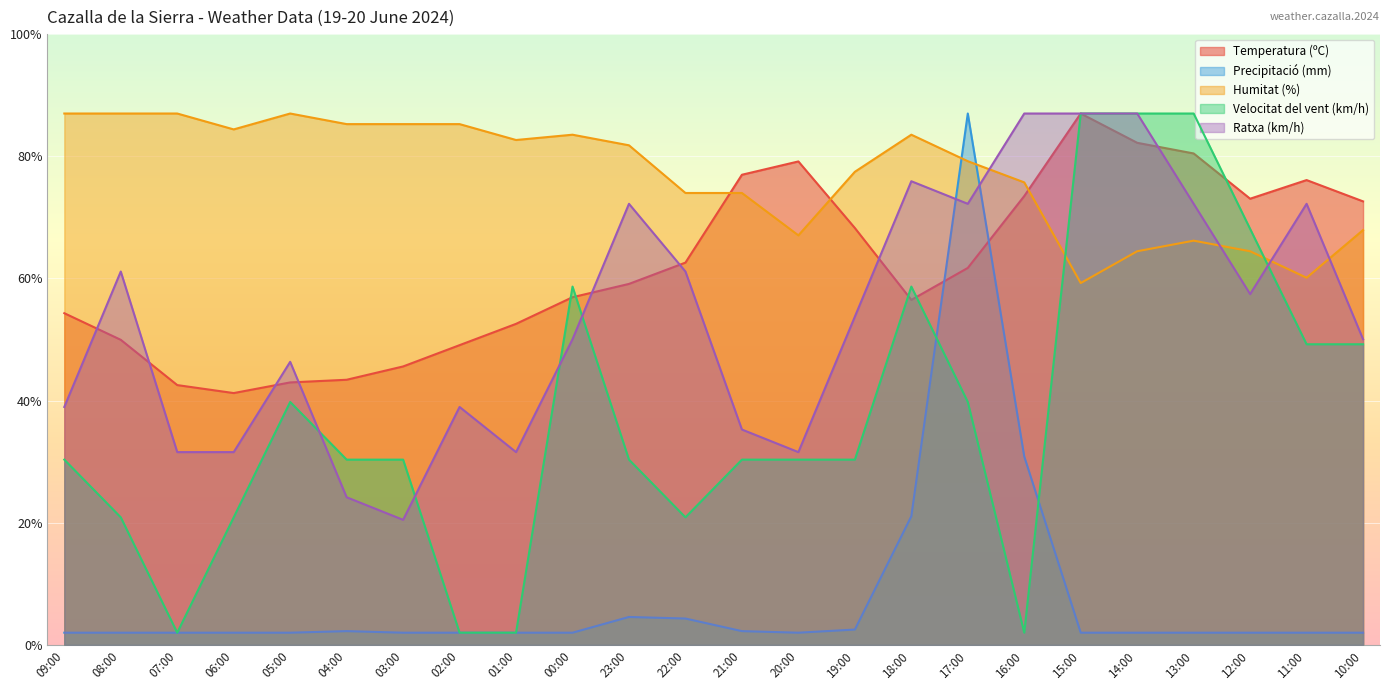

After their last crossing, which series has the higher values: Ratxa (km/h) or Temperatura (ºC)?

Temperatura (ºC)